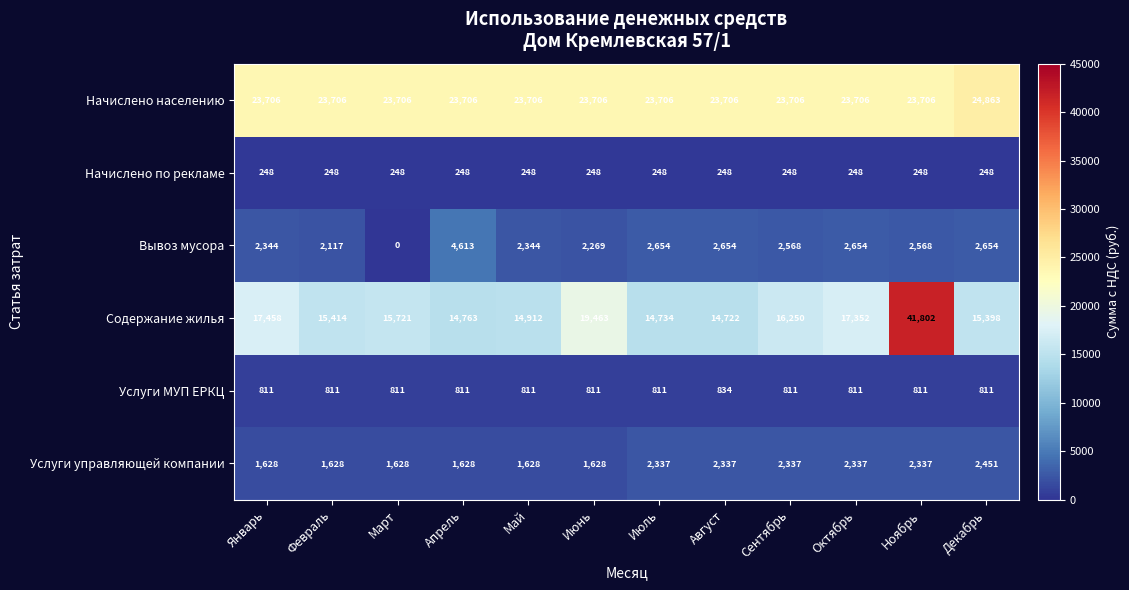

What is the greatest value displayed?

41802